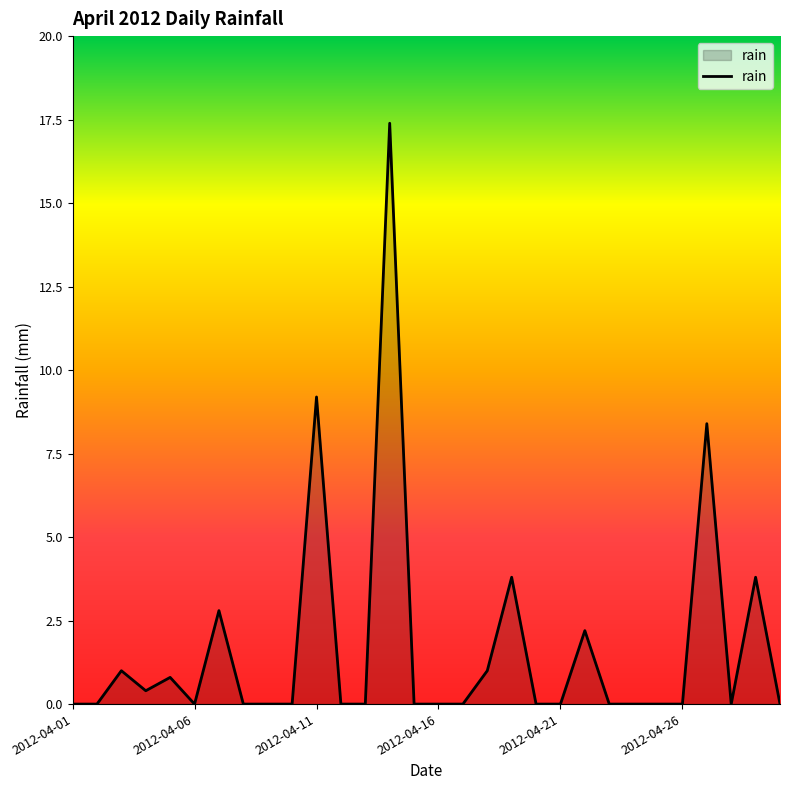

True or false: the data has more than 1 interior local peaks.

True